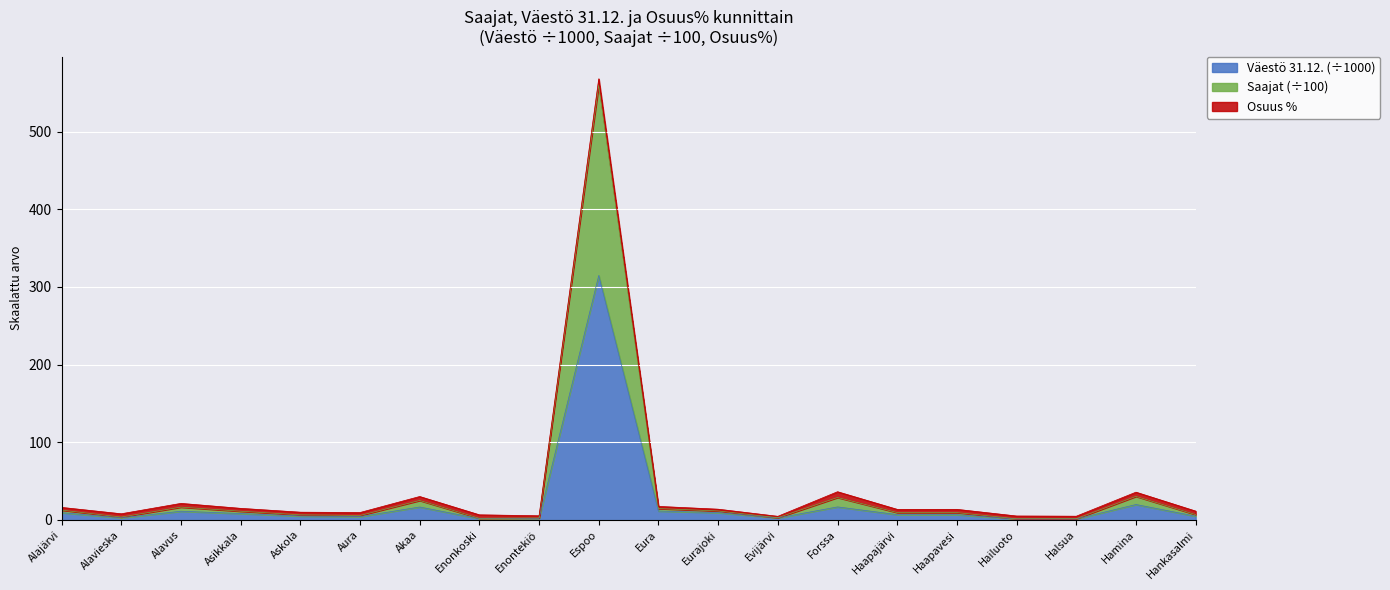

What is the highest value of the Väestö 31.12. (÷1000) series?

314.8